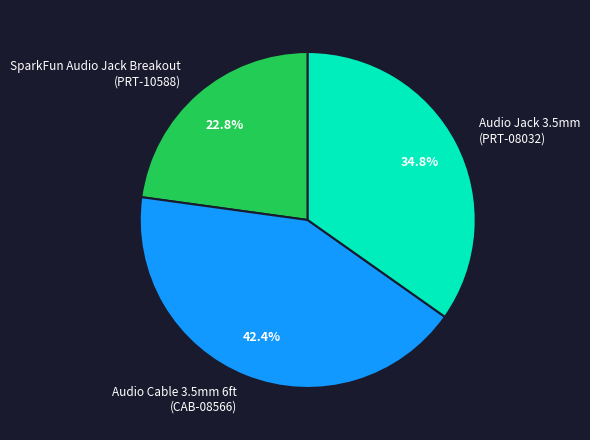

How many segments does this pie chart have?

3